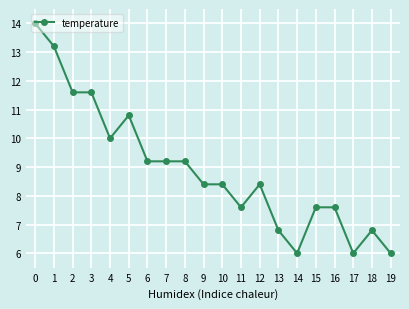

What is the approximate value at 16?

7.6